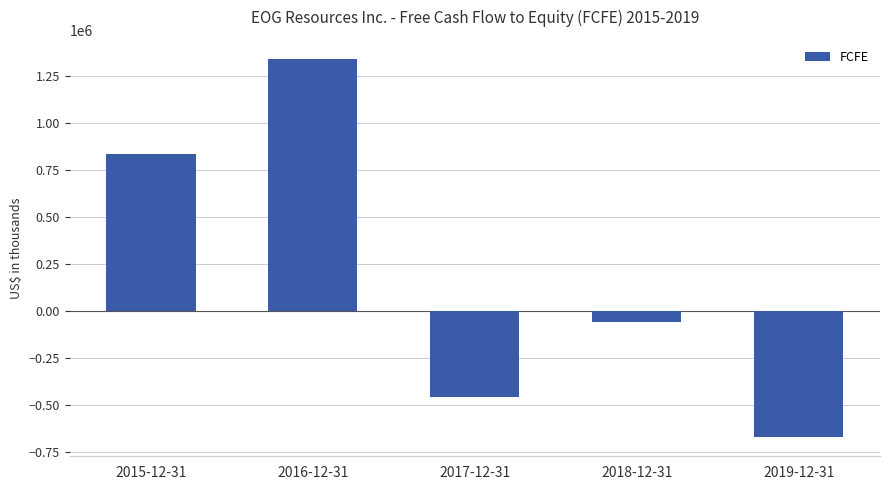

What is the average value?

197415